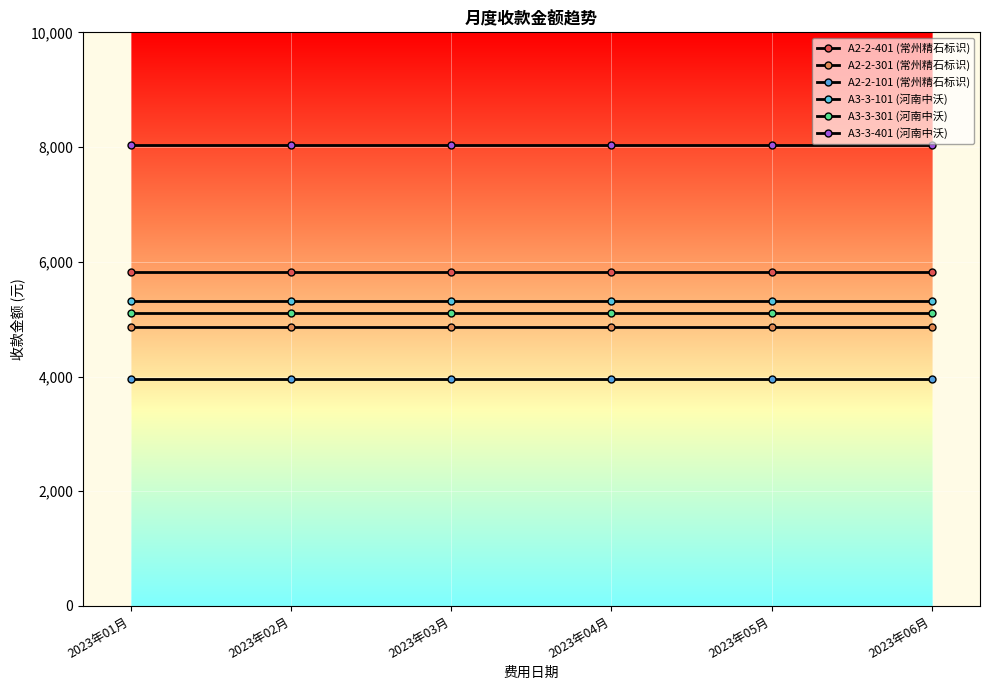

How many lines are shown in the chart?

6